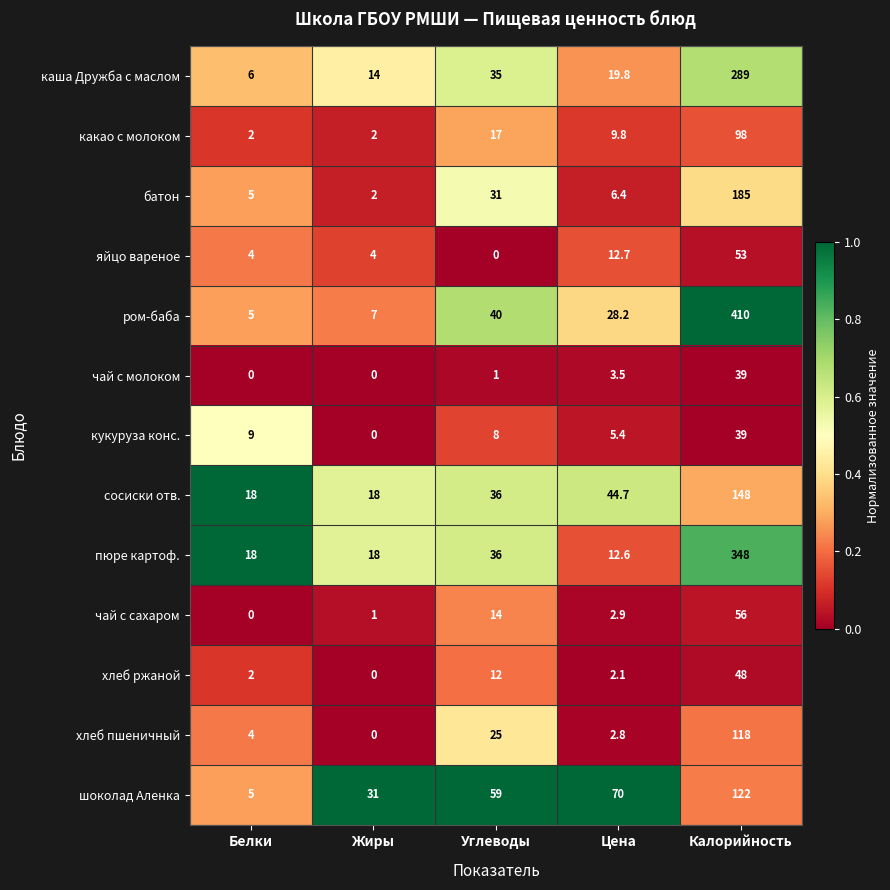

At how many categories does at least one series exceed 0?

5